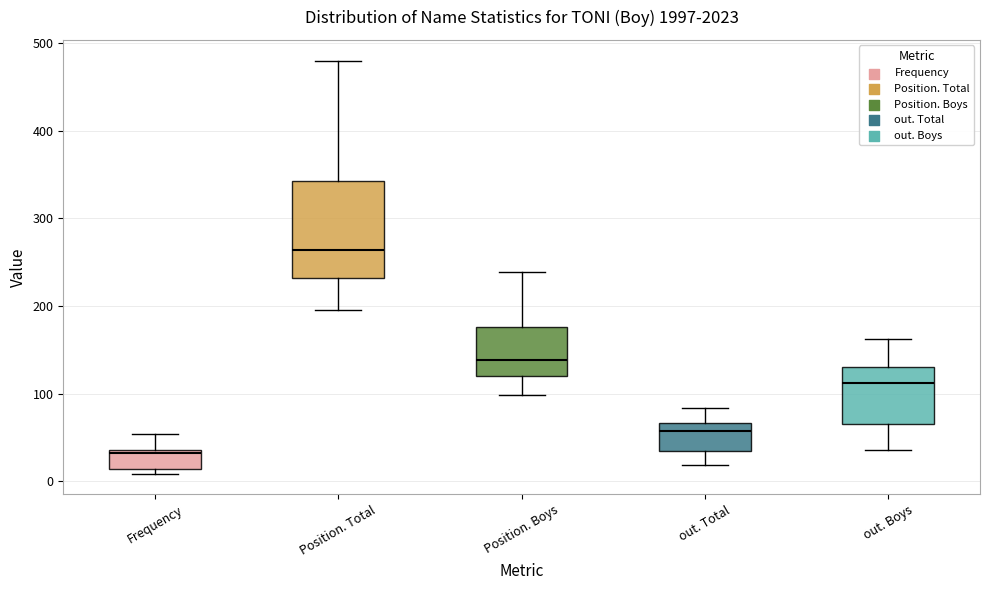

Which box is the tallest, from its lower edge to its upper edge?

Position. Total